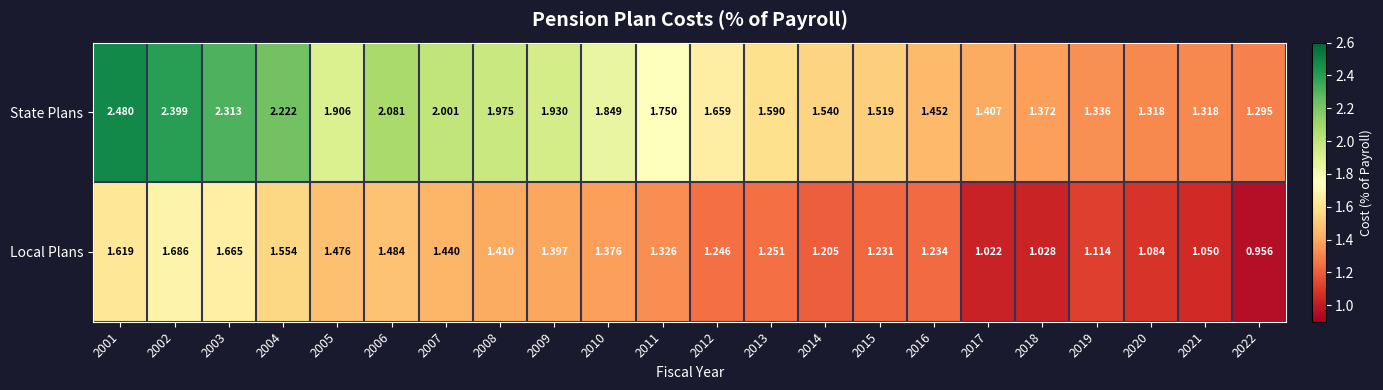

How many distinct data groups are displayed?

2